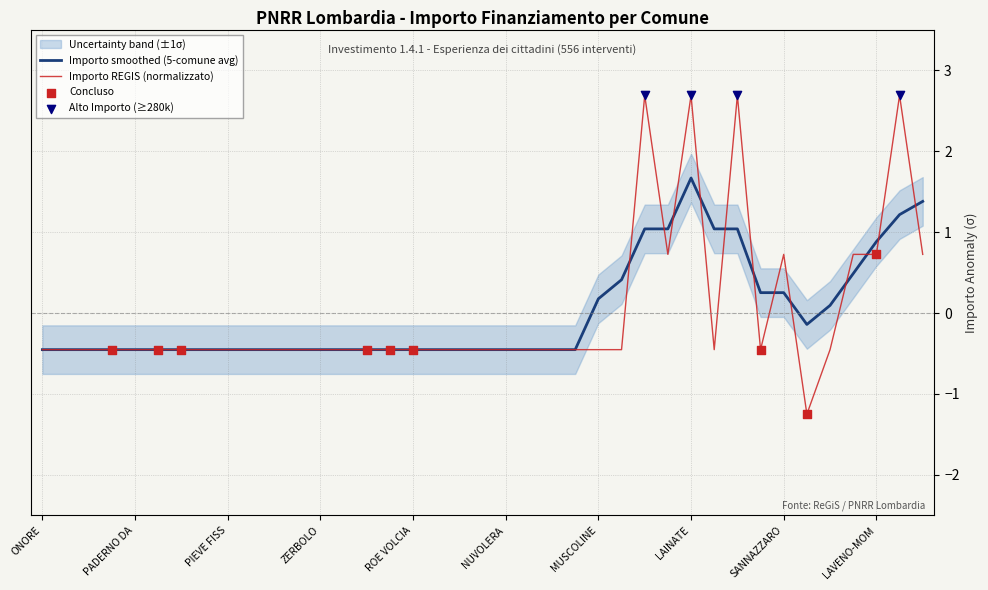

Which has a higher value, PREMOLO or RONCELLO?

PREMOLO